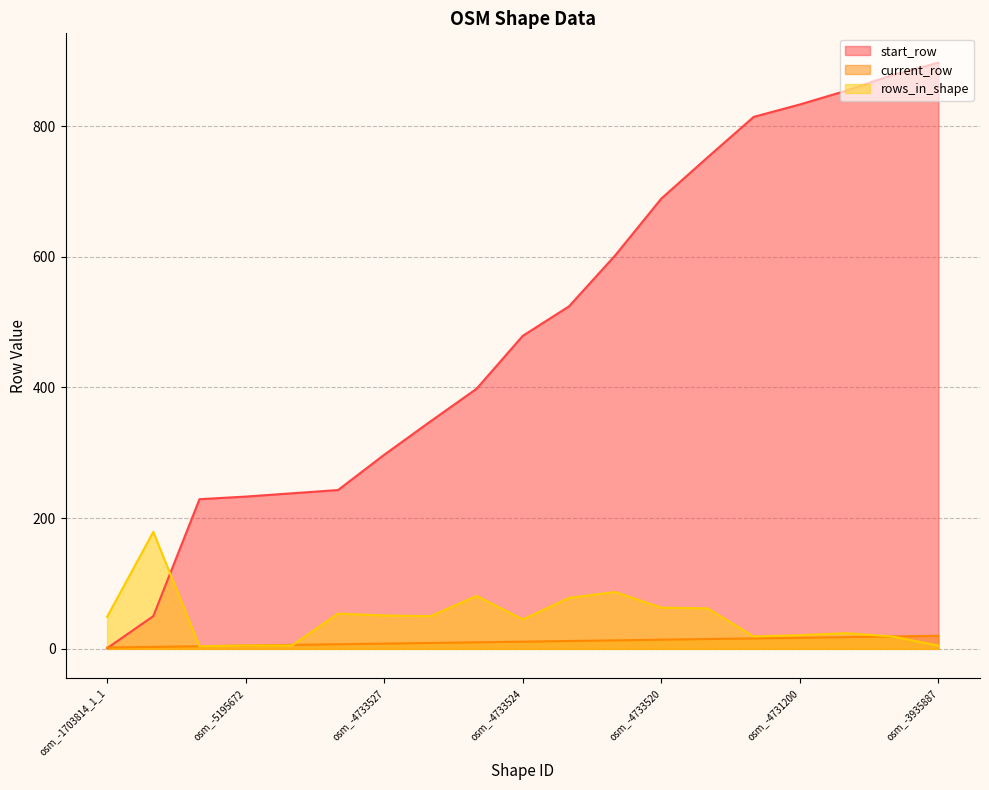

How many values in the start_row series exceed 479?

9